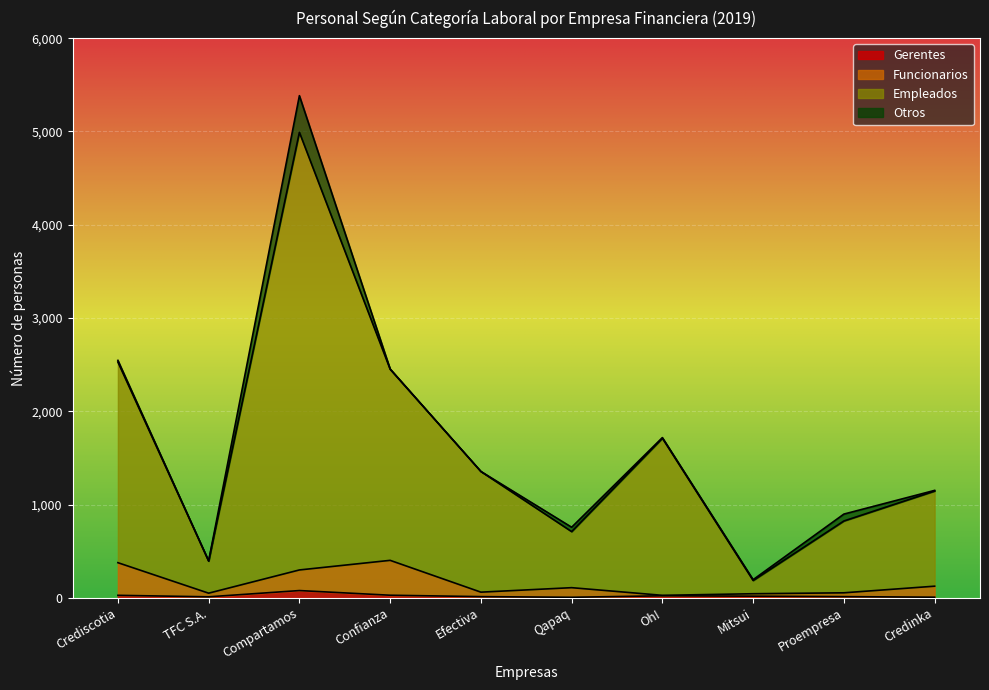

True or false: Funcionarios has a value of 61 at Efectiva.

True